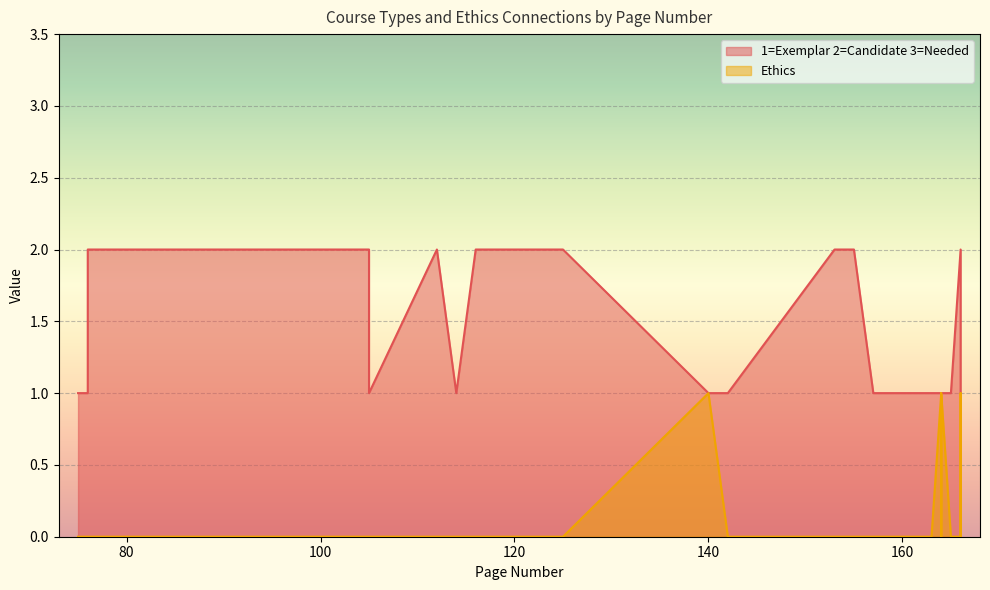

Where is 1=Exemplar 2=Candidate 3=Needed nearest to the value 1?

75